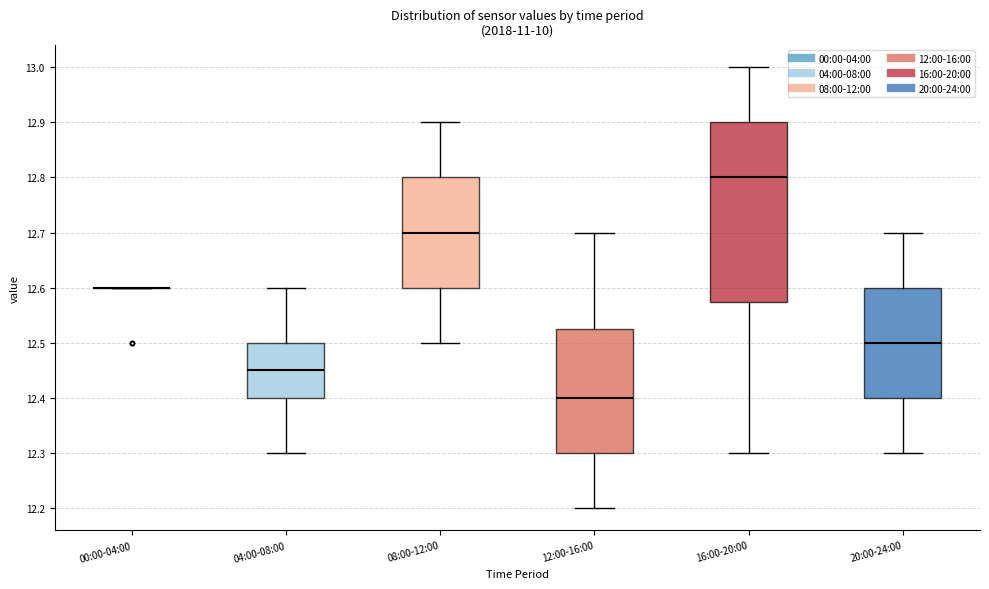

Reading left to right, read every box against the y-axis: the position of its median line, the range the box covers, and the ends of its whiskers. The values are not printed on the chart, so give them approximately, as read against the axis.

00:00-04:00: box collapsed to a line at 12.60, whiskers 12.60 to 12.60
04:00-08:00: median 12.45, box 12.40 to 12.50, whiskers 12.30 to 12.60
08:00-12:00: median 12.70, box 12.60 to 12.80, whiskers 12.50 to 12.90
12:00-16:00: median 12.40, box 12.30 to 12.53, whiskers 12.20 to 12.70
16:00-20:00: median 12.80, box 12.58 to 12.90, whiskers 12.30 to 13.00
20:00-24:00: median 12.50, box 12.40 to 12.60, whiskers 12.30 to 12.70